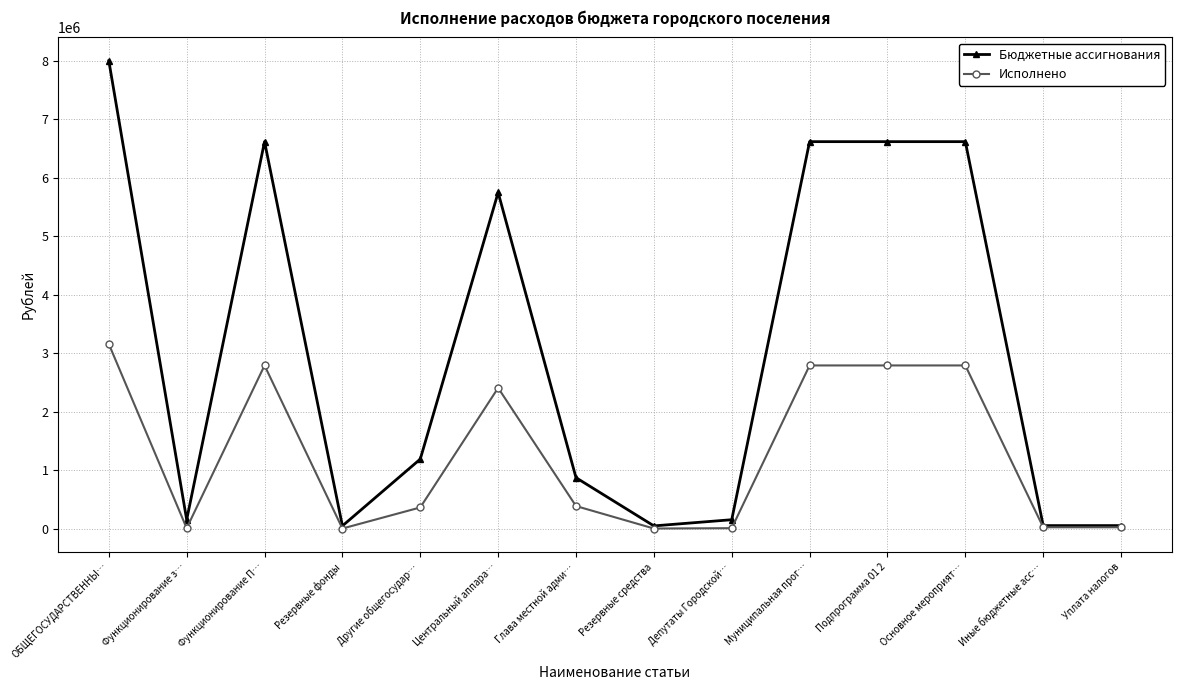

What is the difference between the maximum and minimum values in the Бюджетные ассигнования series?

7956926.0